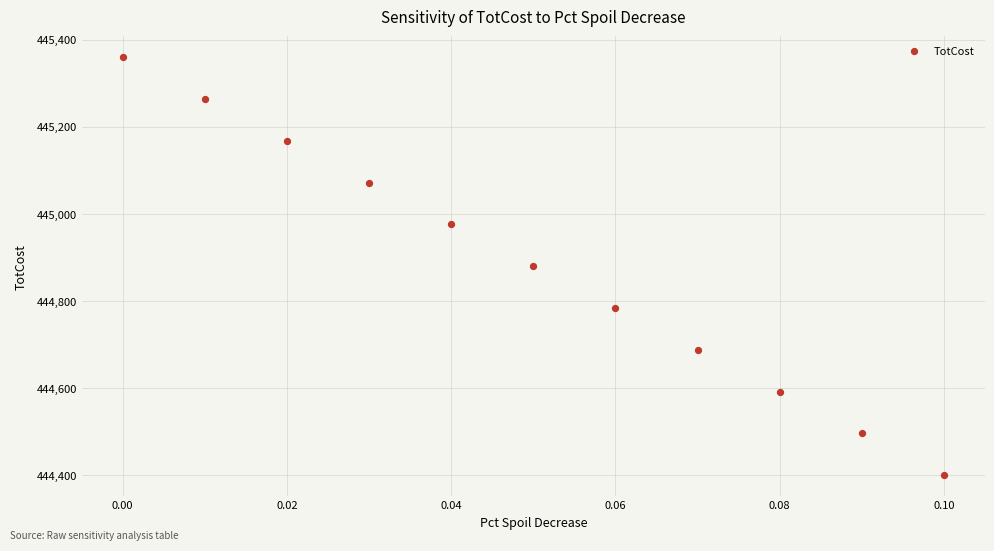

What is the range of Y values (max minus min)?

960